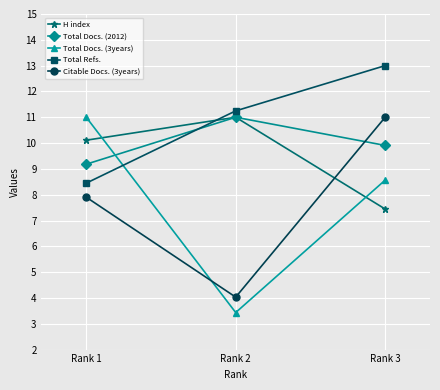

What is the approximate value of H index at Rank 2?

11.0